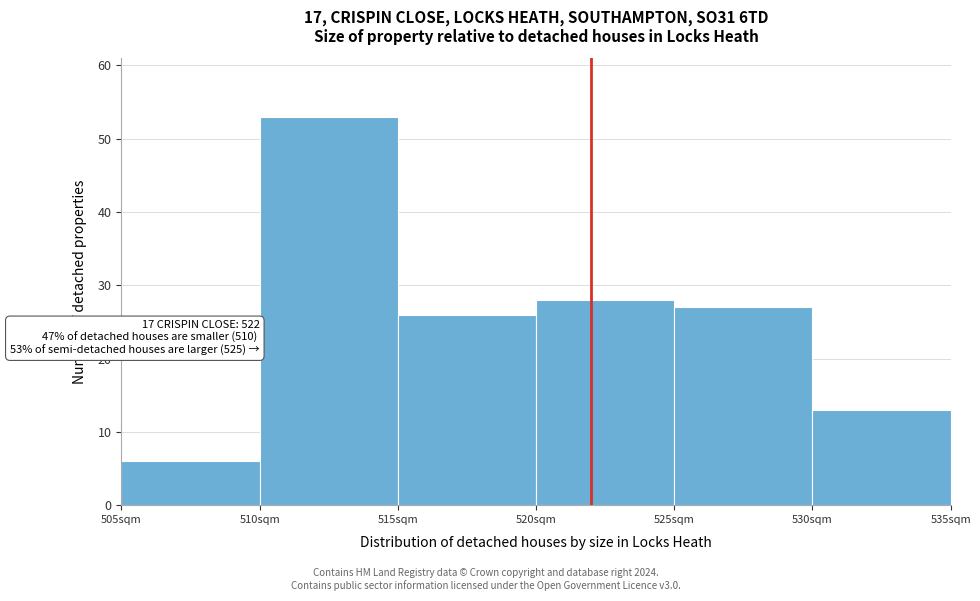

Over which range of the x-axis is the bar tallest?

510 to 515